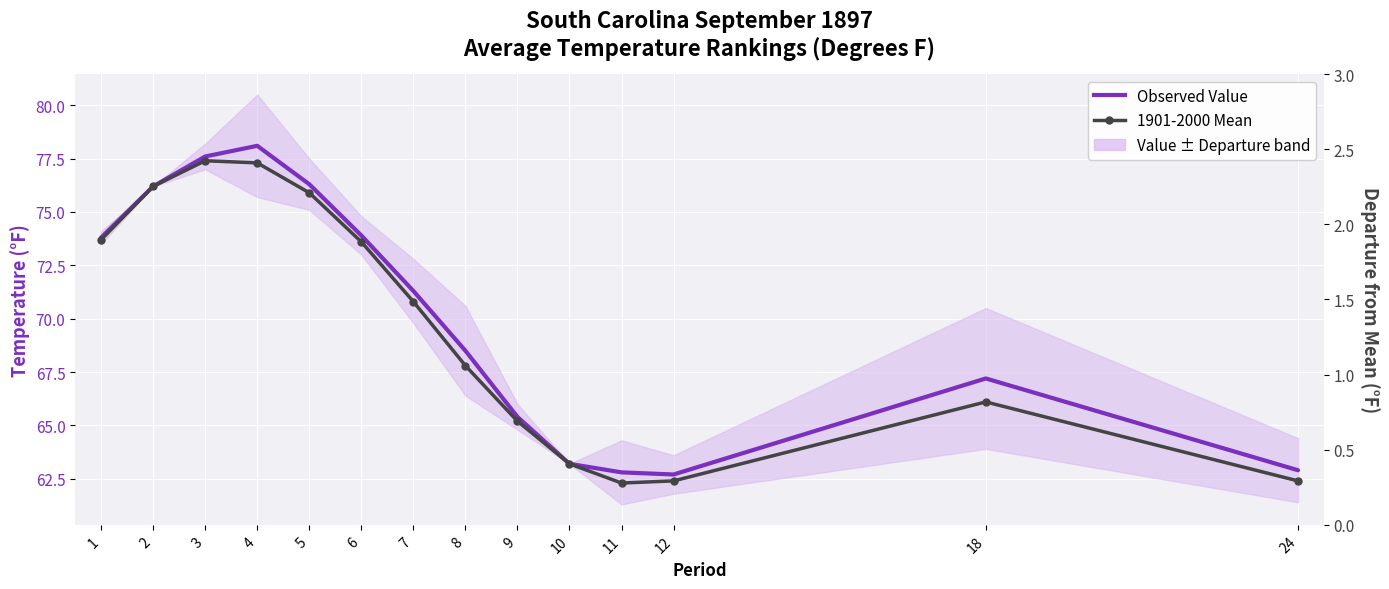

True or false: Observed Value and 1901-2000 Mean intersect in this chart.

False